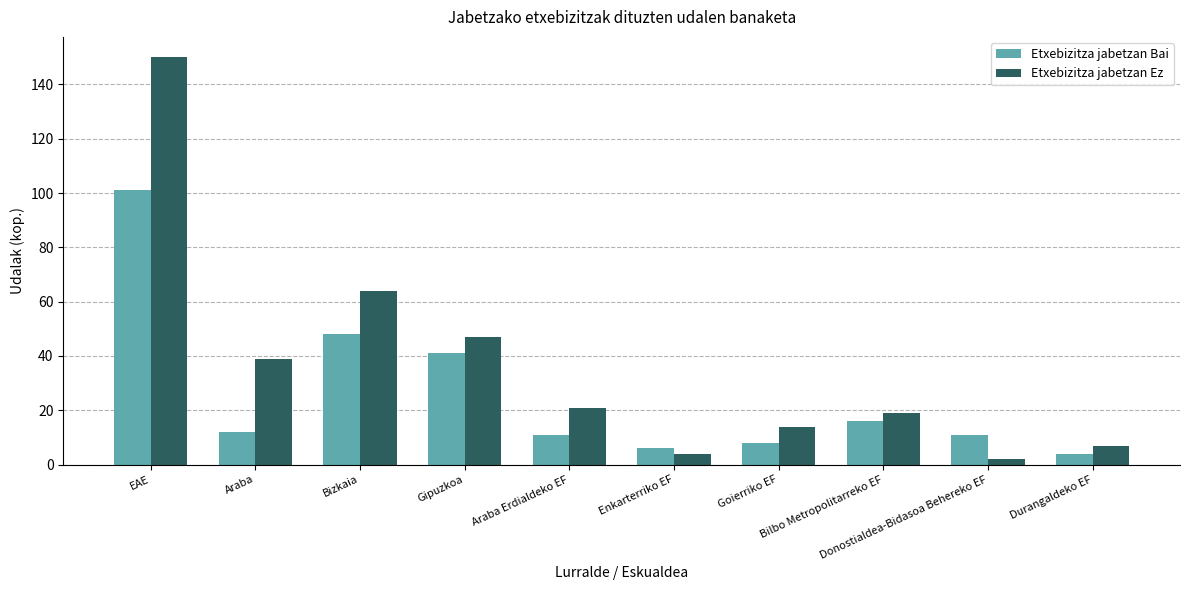

Reading left to right, what are all the values shown in this chart?

Etxebizitza jabetzan Bai: EAE=101	Araba=12	Bizkaia=48	Gipuzkoa=41	Araba Erdialdeko EF=11	Enkarterriko EF=6	Goierriko EF=8	Bilbo Metropolitarreko EF=16	Donostialdea-Bidasoa Behereko EF=11	Durangaldeko EF=4
Etxebizitza jabetzan Ez: EAE=150	Araba=39	Bizkaia=64	Gipuzkoa=47	Araba Erdialdeko EF=21	Enkarterriko EF=4	Goierriko EF=14	Bilbo Metropolitarreko EF=19	Donostialdea-Bidasoa Behereko EF=2	Durangaldeko EF=7